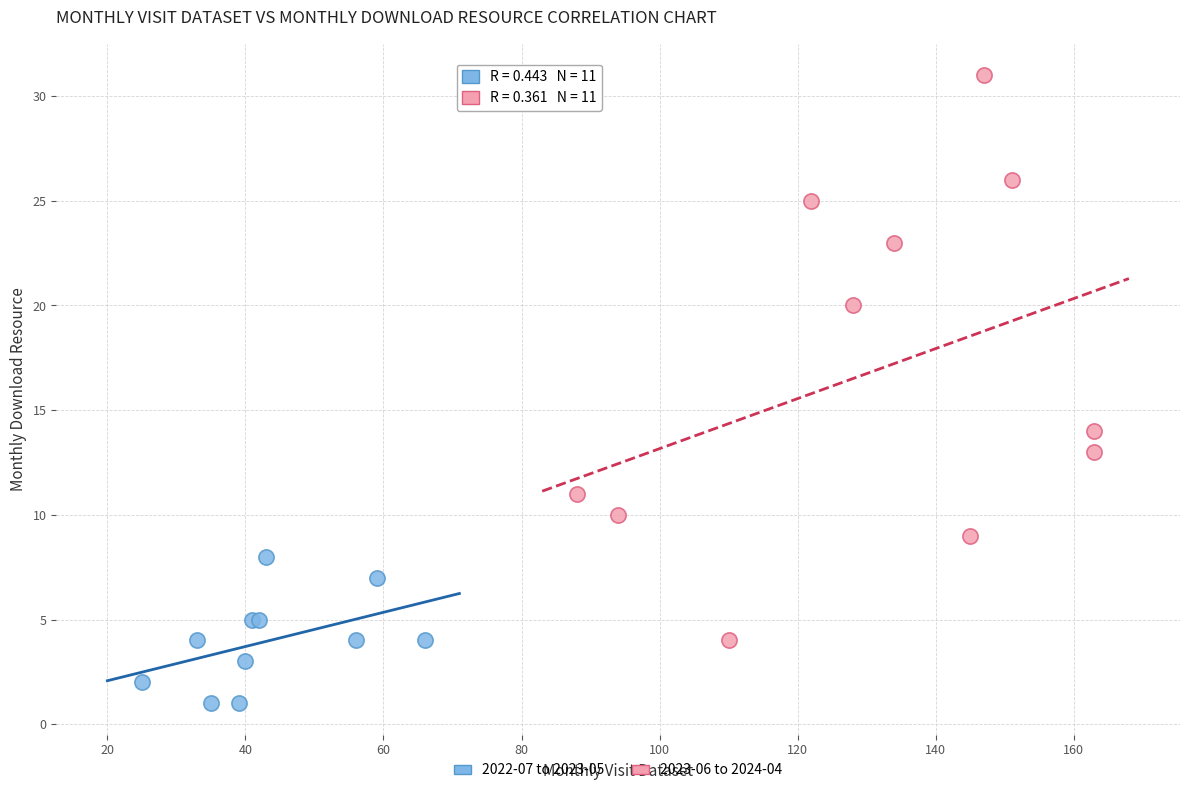

Which series has the widest spread of Y values?

2023-06 to 2024-04